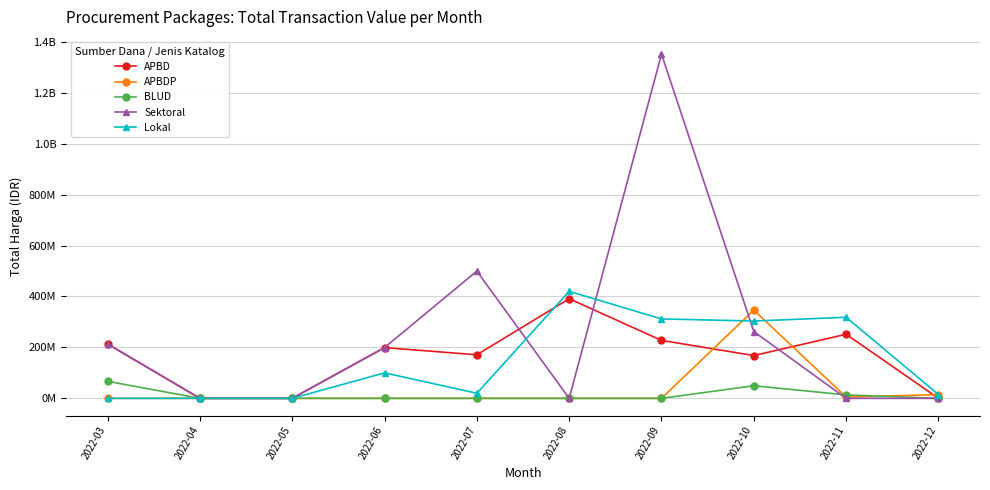

What are all the series names shown in the legend?

APBD, APBDP, BLUD, Sektoral, Lokal